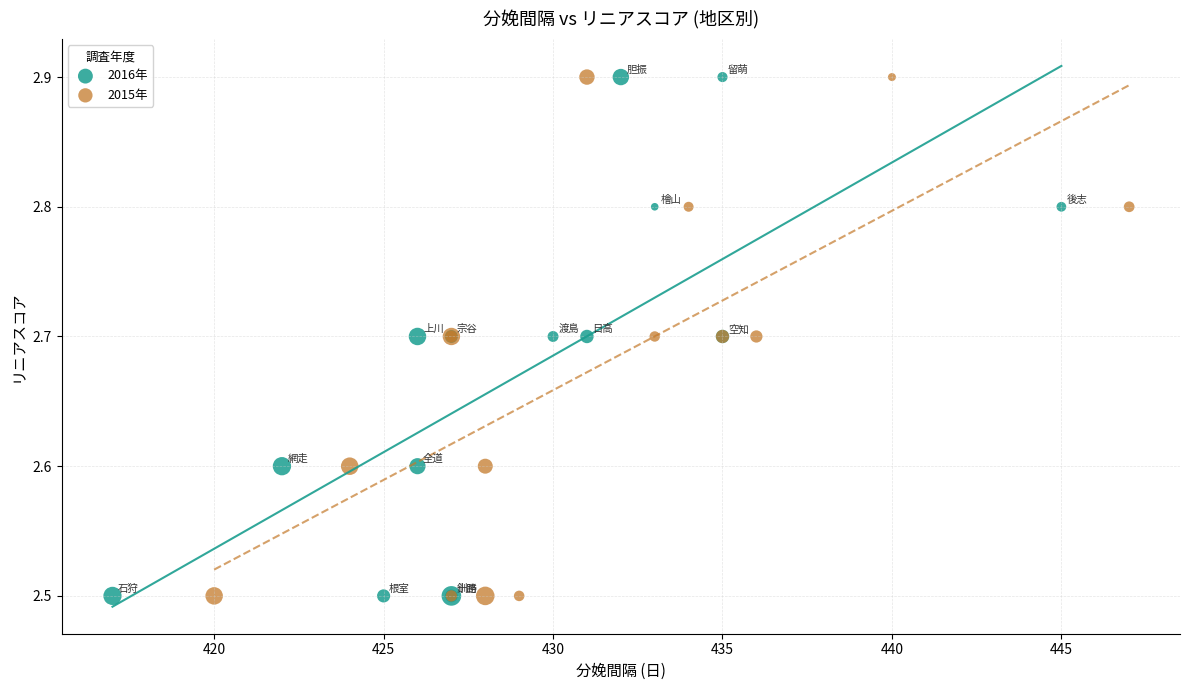

What are all the series names shown in the legend?

2016年, 2015年